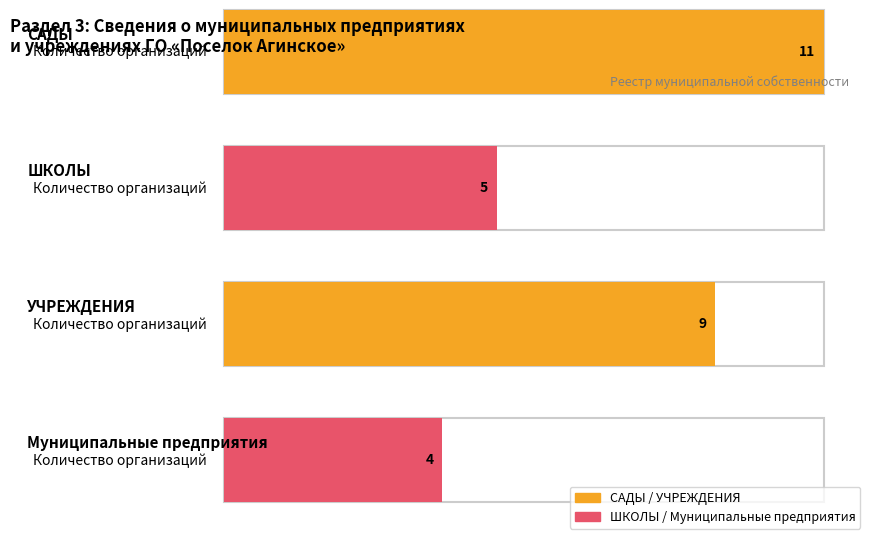

How many groups of bars are there?

4